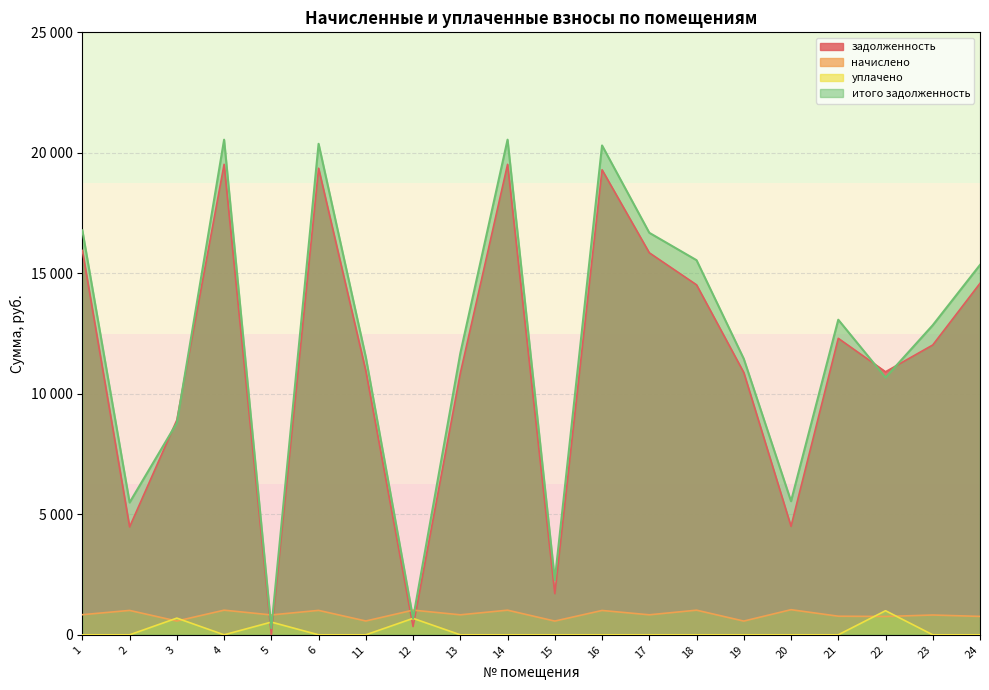

What are all the series names shown in the legend?

задолженность, начислено, уплачено, итого задолженность